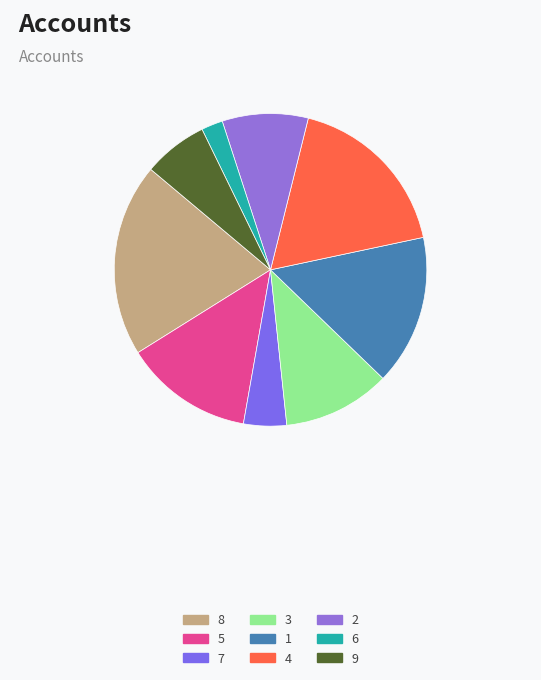

To the nearest percent, what is the combined percentage of 4 and 7?

22%